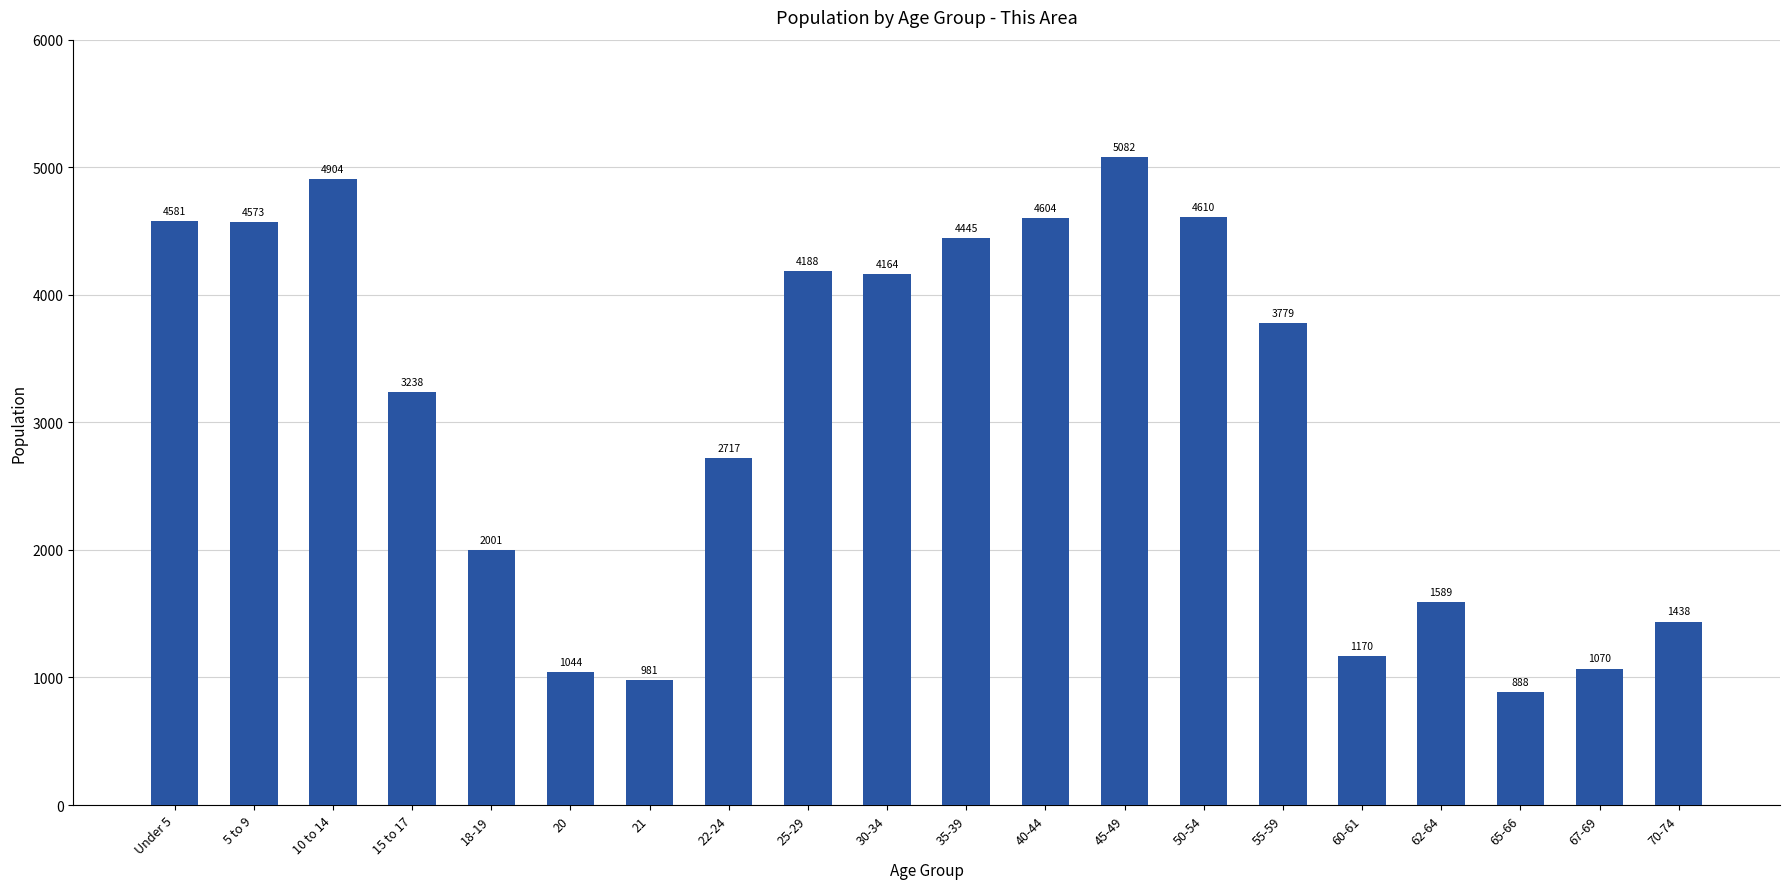

What position from the left is 18-19?

5